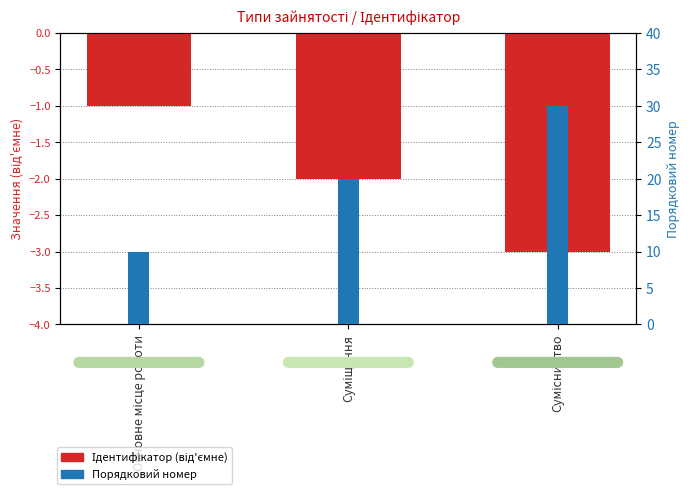

At which label does Порядковий номер first exceed 20?

Сумісництво